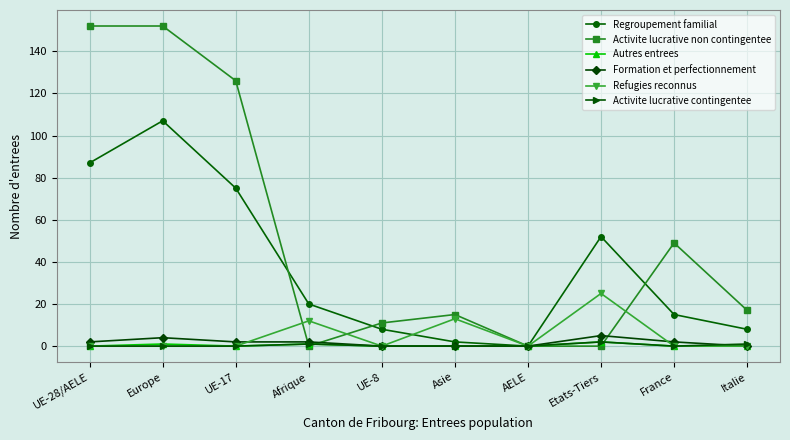

Which series changed the most between UE-28/AELE and France?

Activite lucrative non contingentee